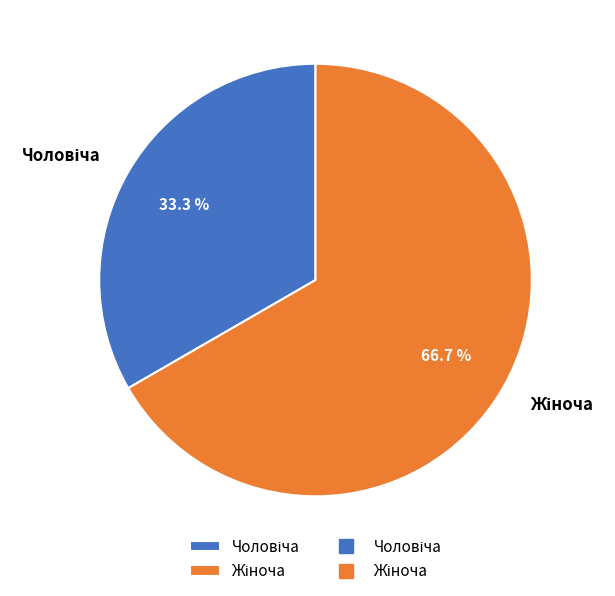

Is there a majority slice in this chart?

Yes